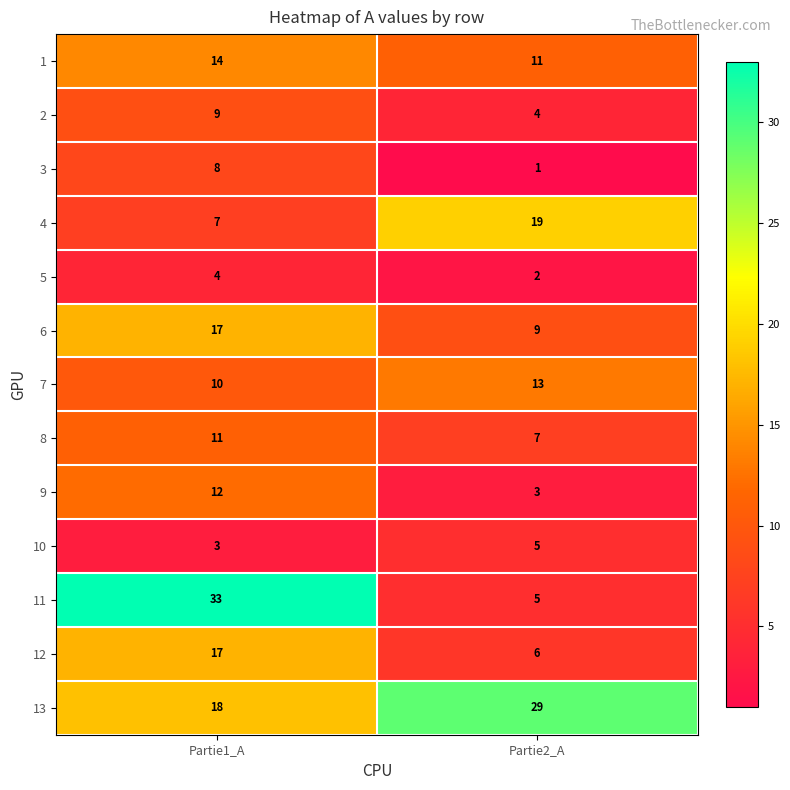

Reading right to left, extract all data points from this chart.

1: 11	14
2: 4	9
3: 1	8
4: 19	7
5: 2	4
6: 9	17
7: 13	10
8: 7	11
9: 3	12
10: 5	3
11: 5	33
12: 6	17
13: 29	18